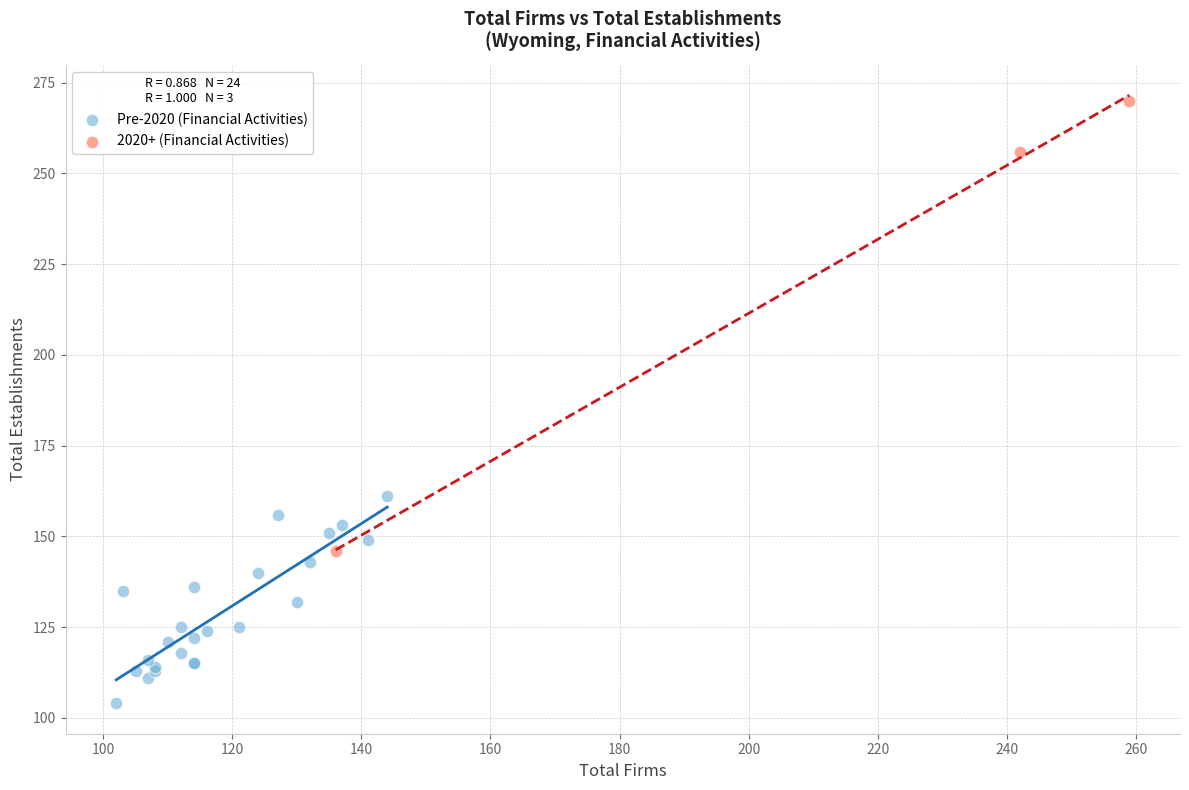

Which series has the widest spread of Y values?

2020+ (Financial Activities)